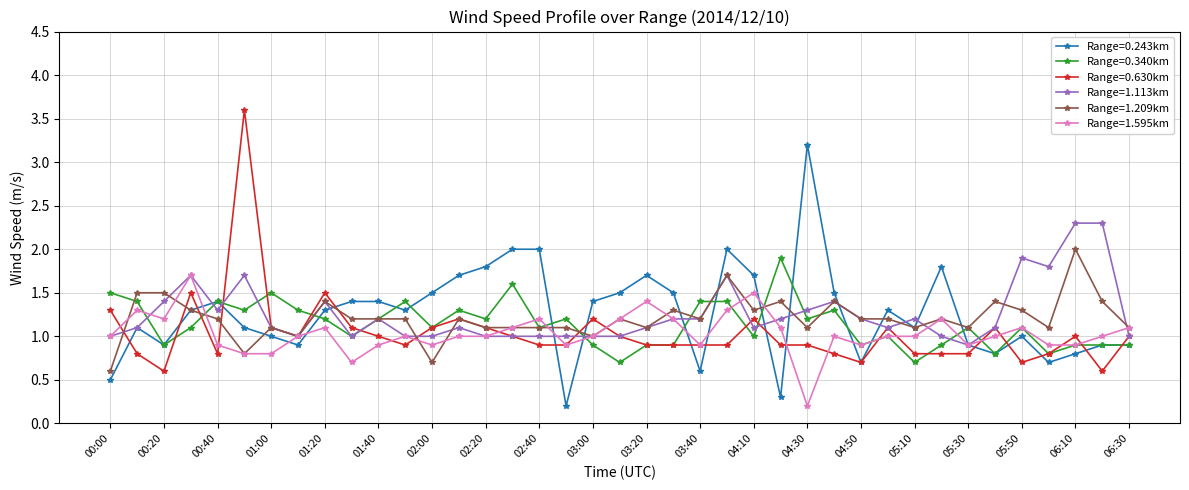

What is the maximum value for Range=1.209km?

2.0